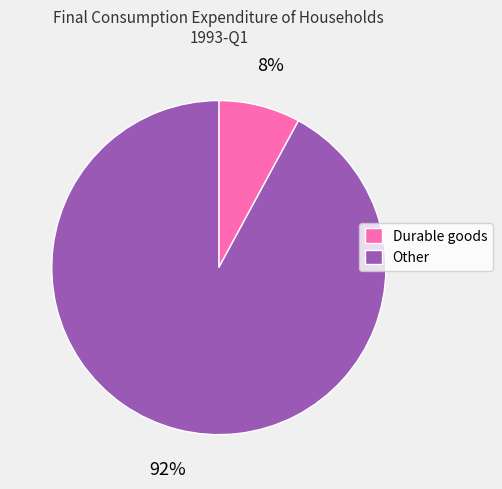

Which category accounts for the majority?

Other